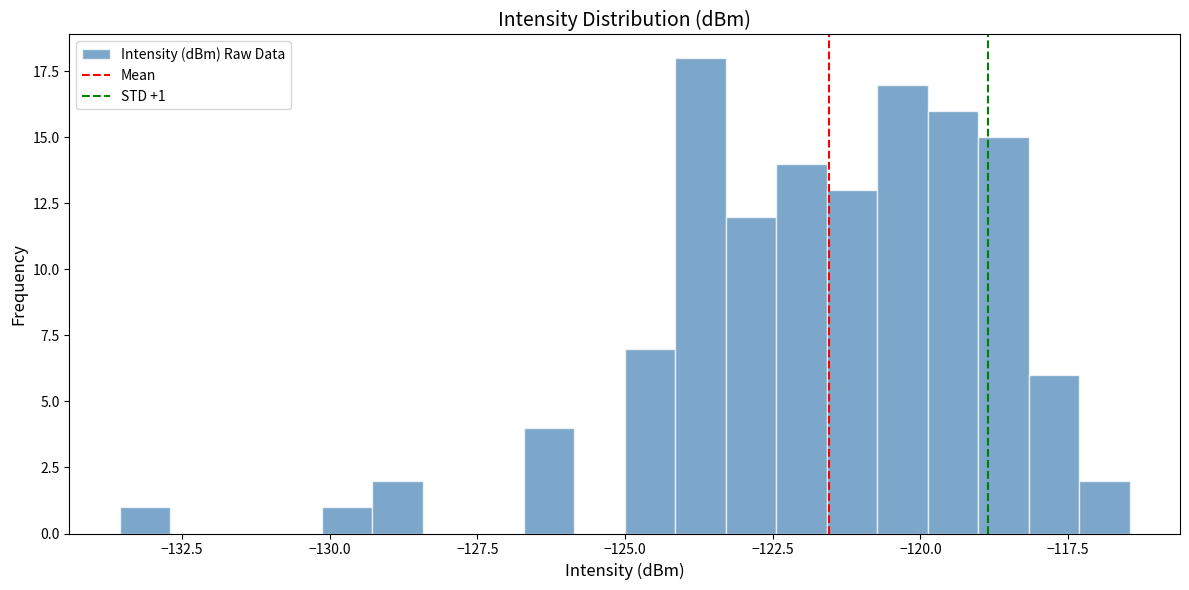

Read against the x-axis, roughly where is the centre of the tallest bar?

-123.5